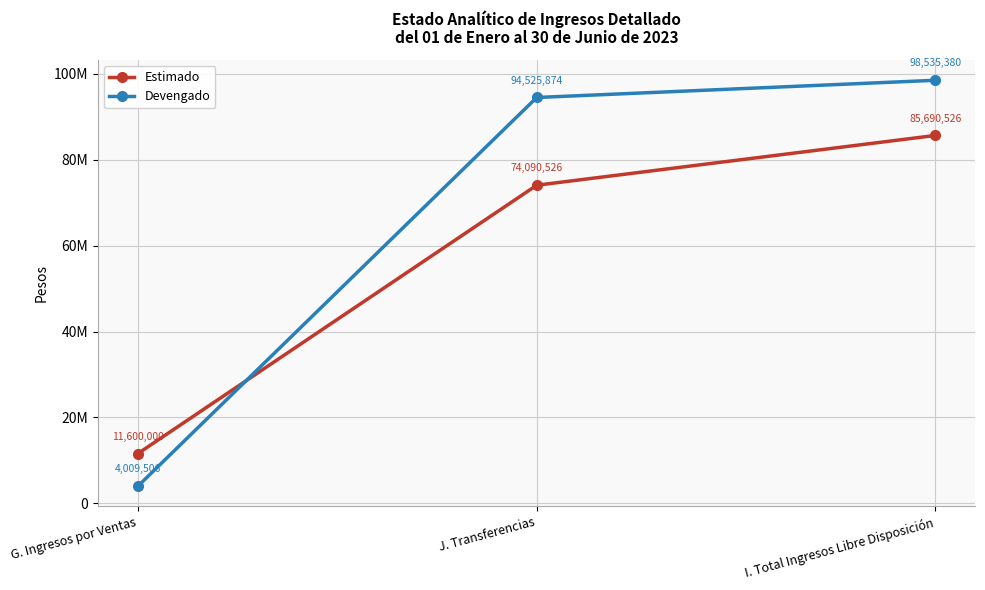

Which series has the largest total across all categories?

Devengado